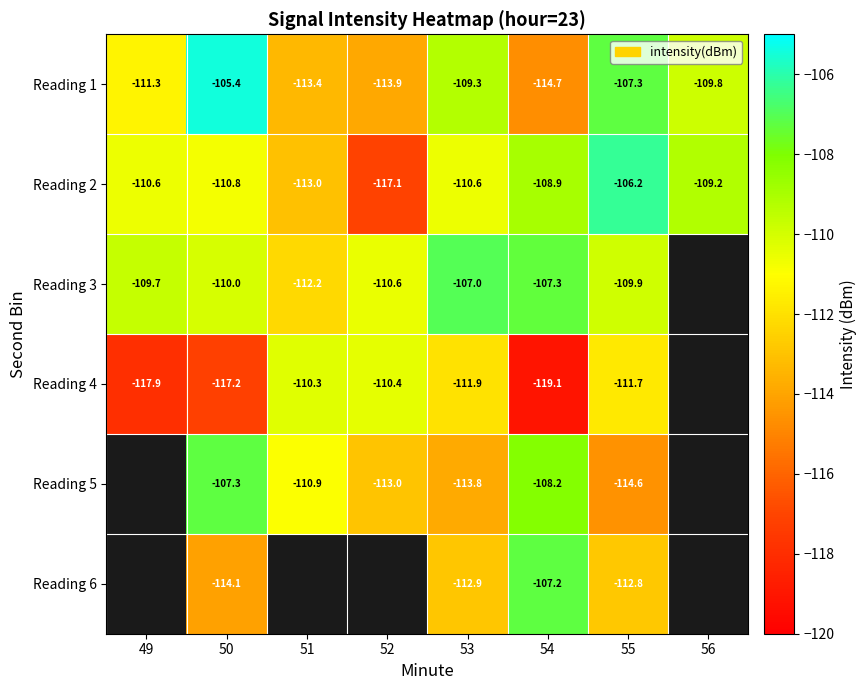

True or false: Reading 4 has a value of -117.9 at 49.

True